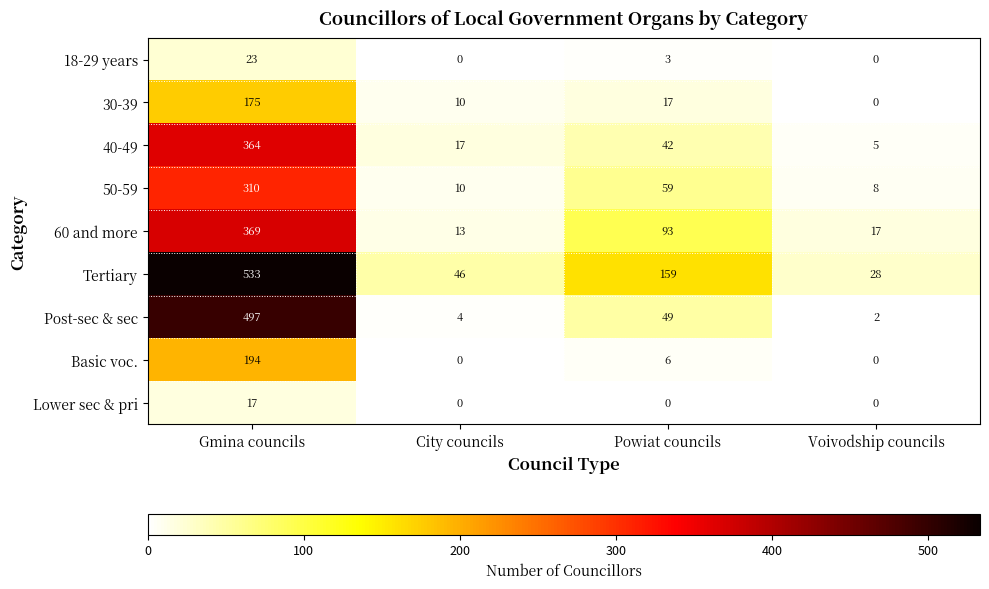

What is the difference between the second highest and second lowest values in the Basic voc. series?

6